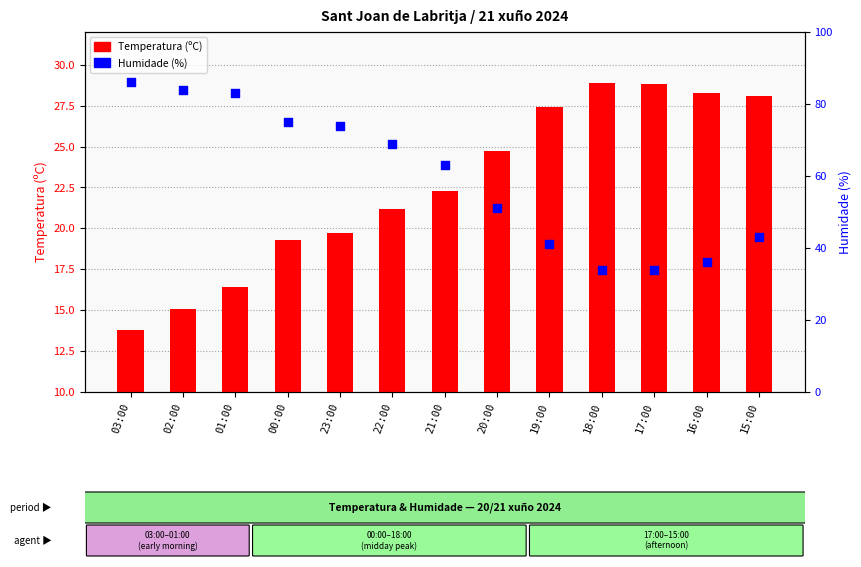

Which series has the largest total across all categories?

Humidade (%)